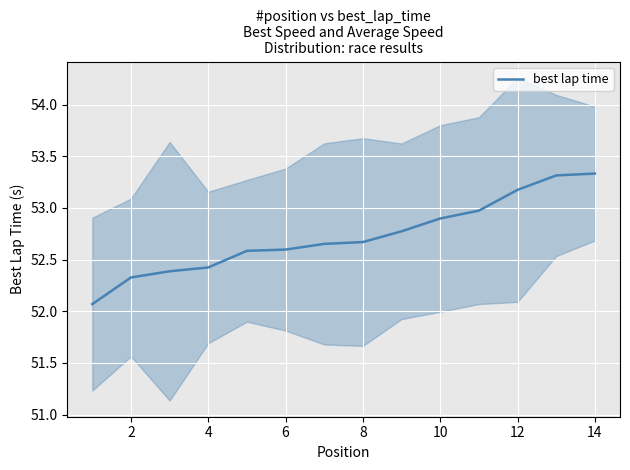

The best lap time series shows 31.3 at 6. True or false?

False